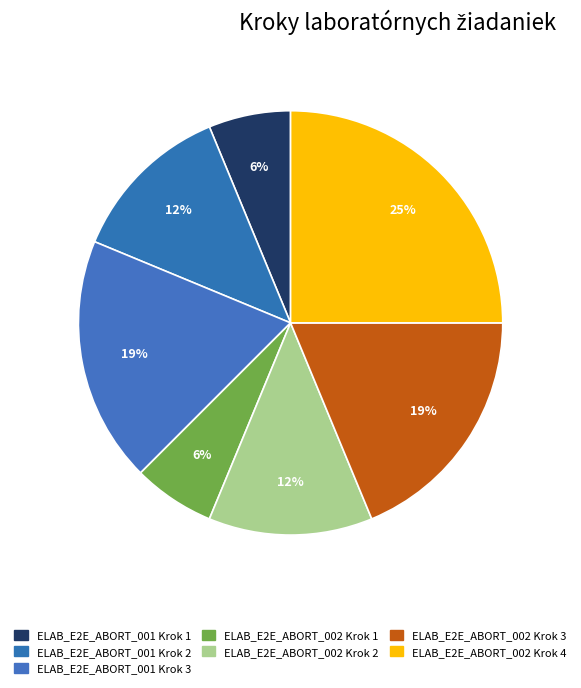

Count the number of slices in the pie.

7